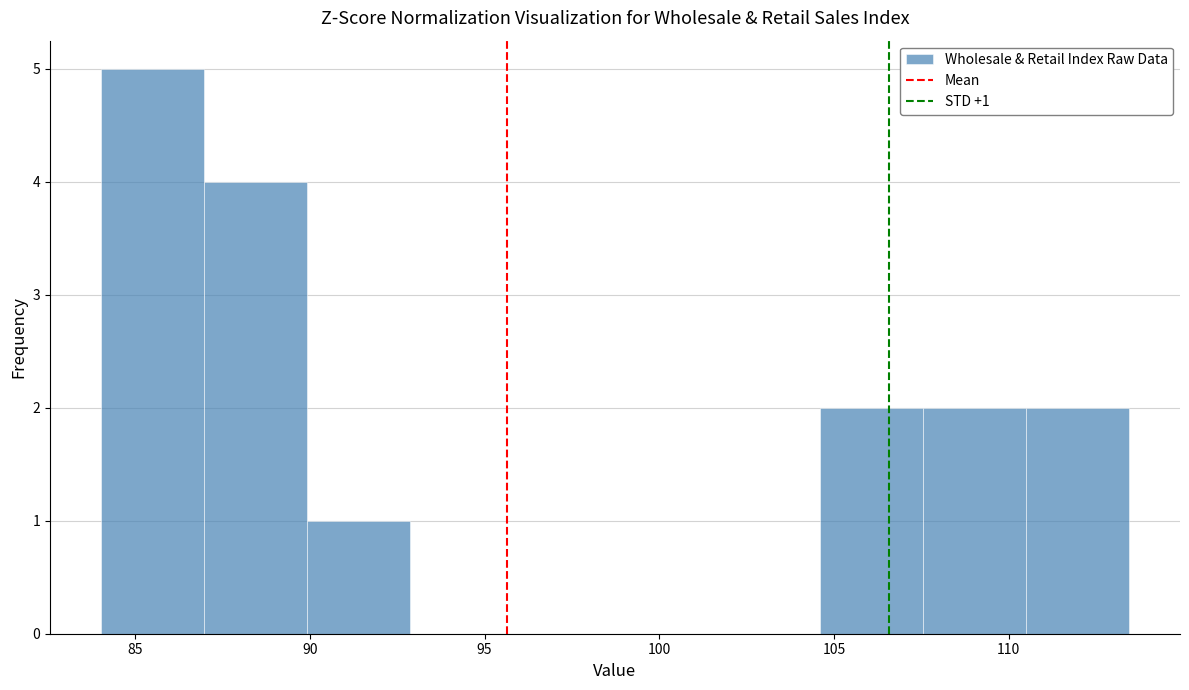

Over which range of the x-axis is the bar tallest?

84.0 to 87.0